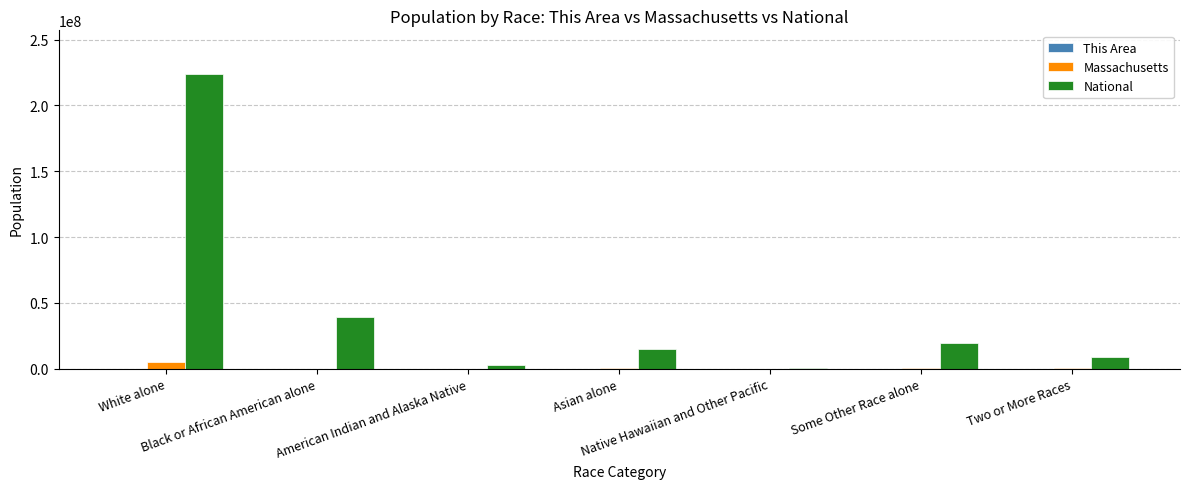

Which series has the largest total across all categories?

National